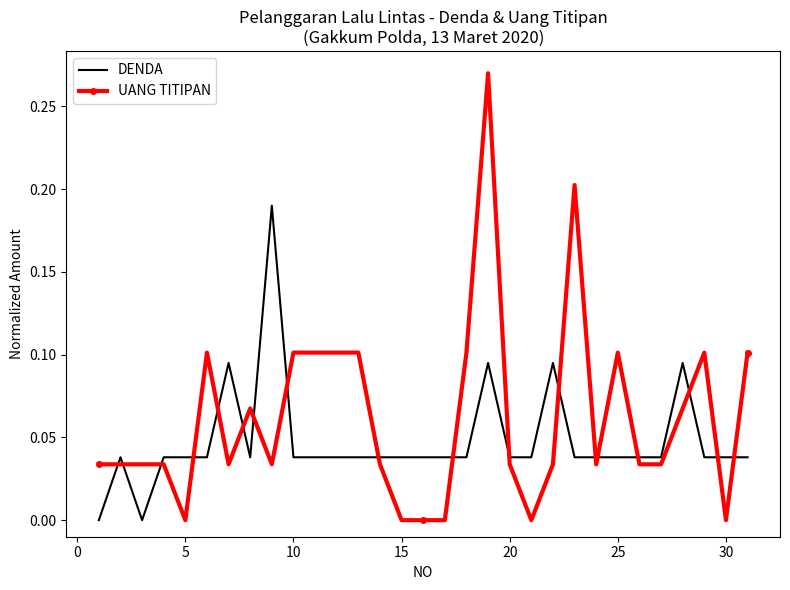

List the series in order of their peak value, lowest first.

DENDA, UANG TITIPAN